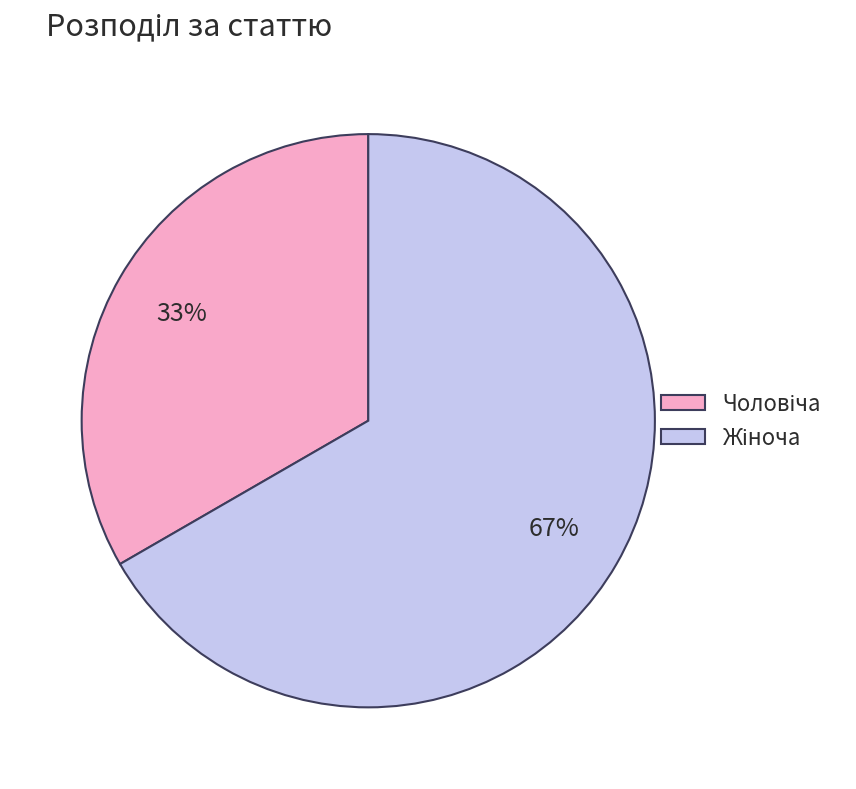

To the nearest percent, what is the average slice percentage?

50%